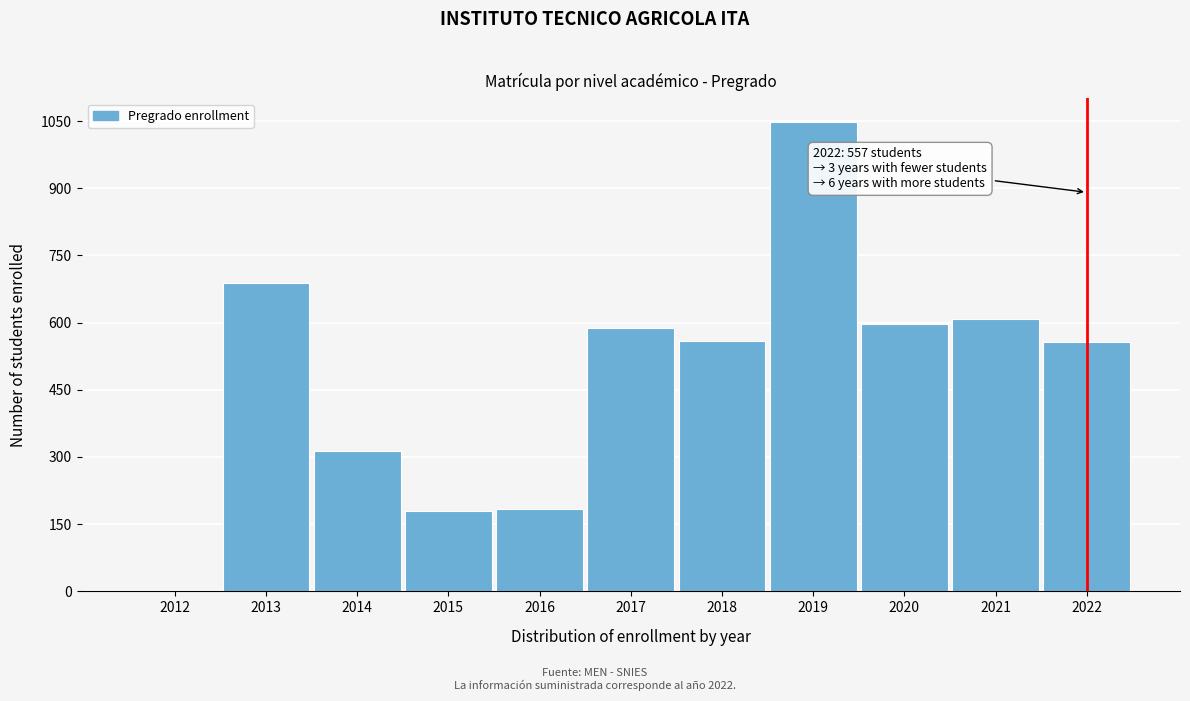

What is the greatest value displayed?

1048